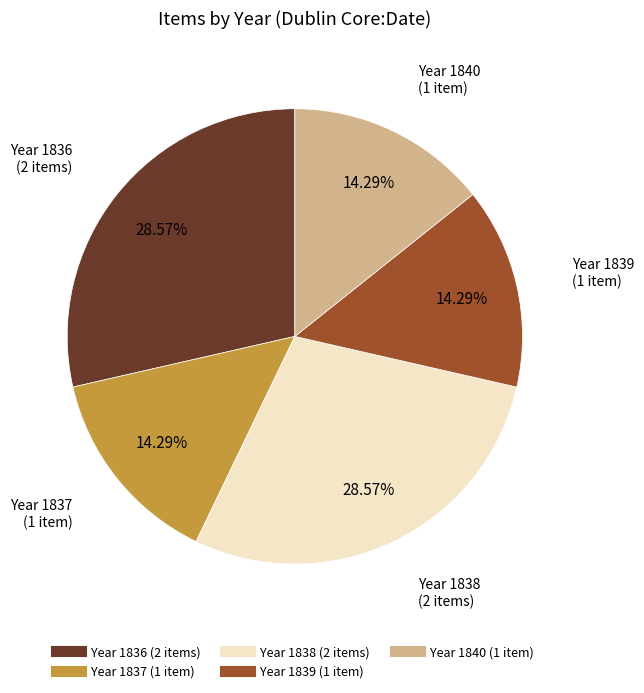

Is there a majority slice in this chart?

No